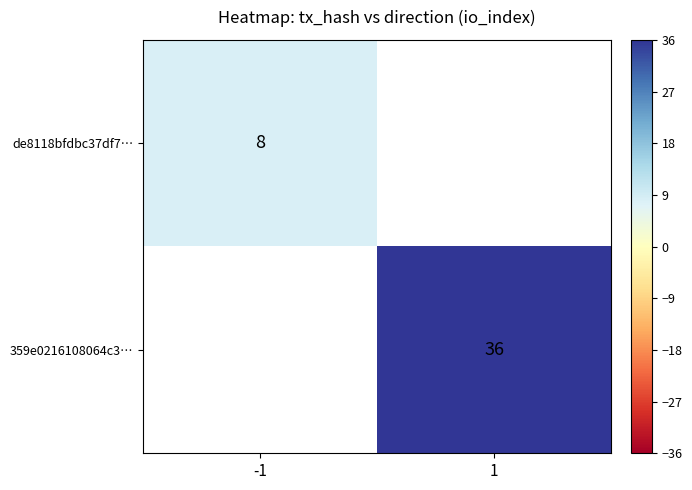

The value of 359e0216108064c3… at 1 is 55. True or false?

False